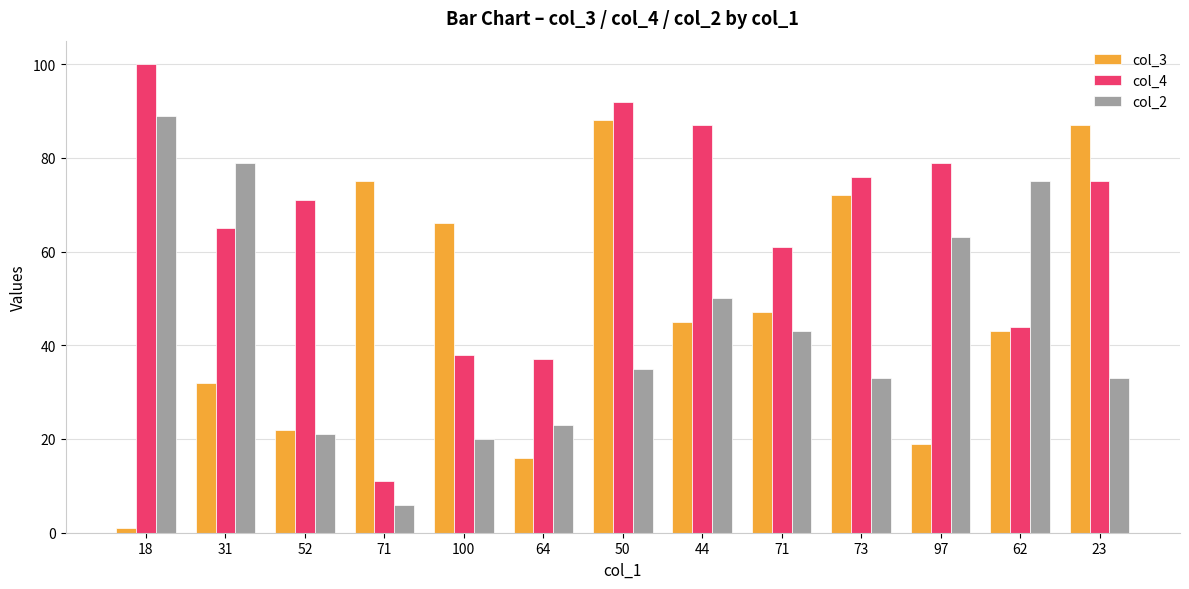

How many series are shown in this chart?

3